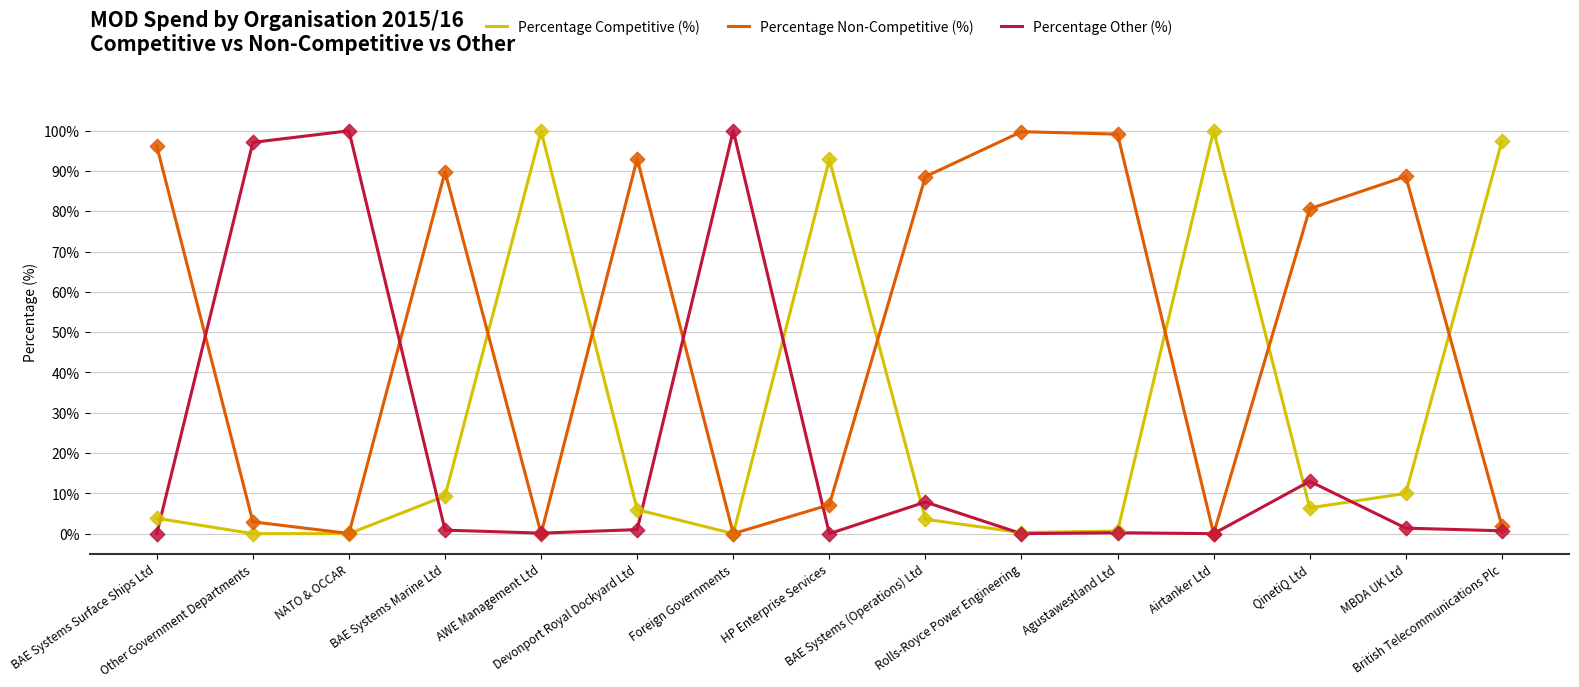

Which series has the largest total across all categories?

Percentage Non-Competitive (%)